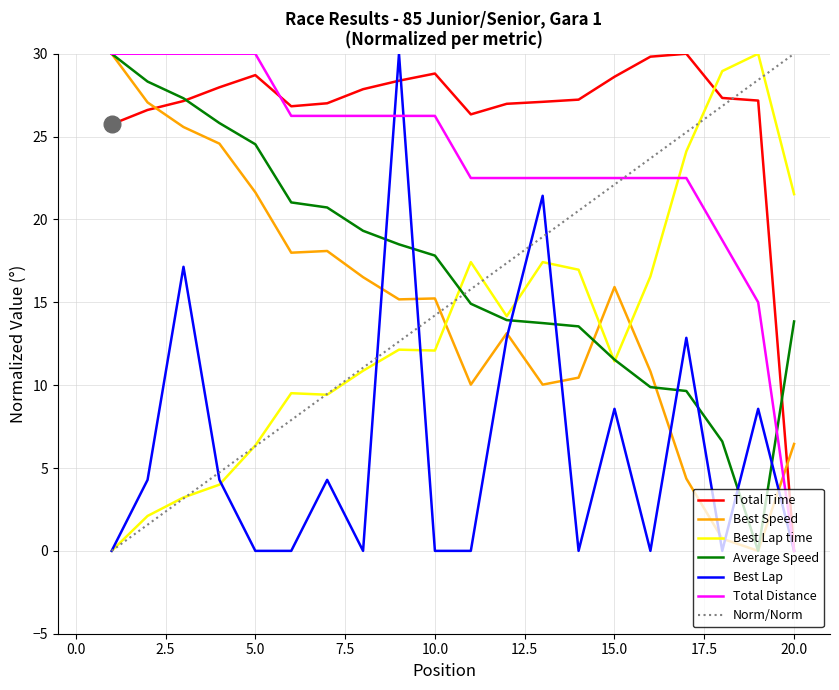

True or false: Best Speed and Total Distance intersect in this chart.

True